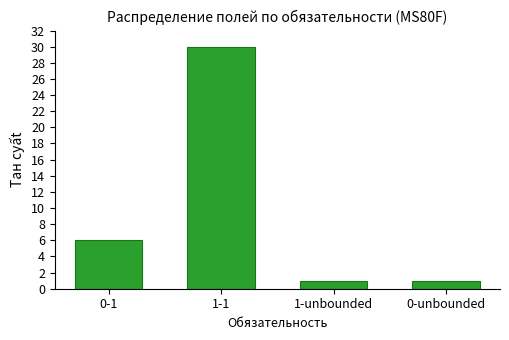

How many distinct data groups are displayed?

1